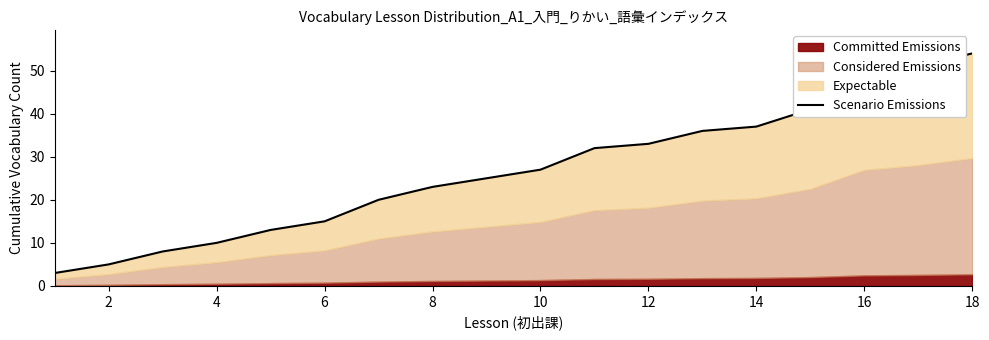

Reading right to left, extract all data points from this chart.

54	51	49	41	37	36	33	32	27	25	23	20	15	13	10	8	5	3